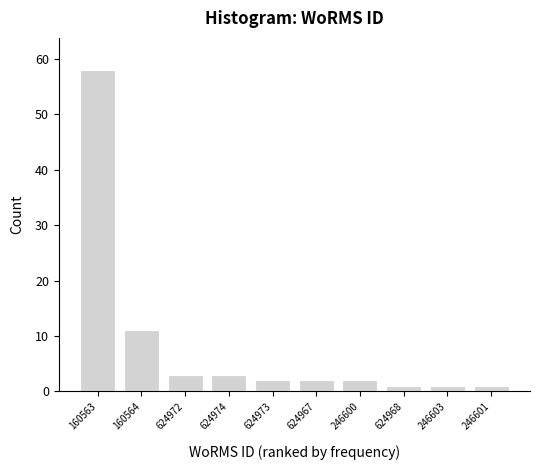

Reading left to right, extract all data points from this chart.

58	11	3	3	2	2	2	1	1	1